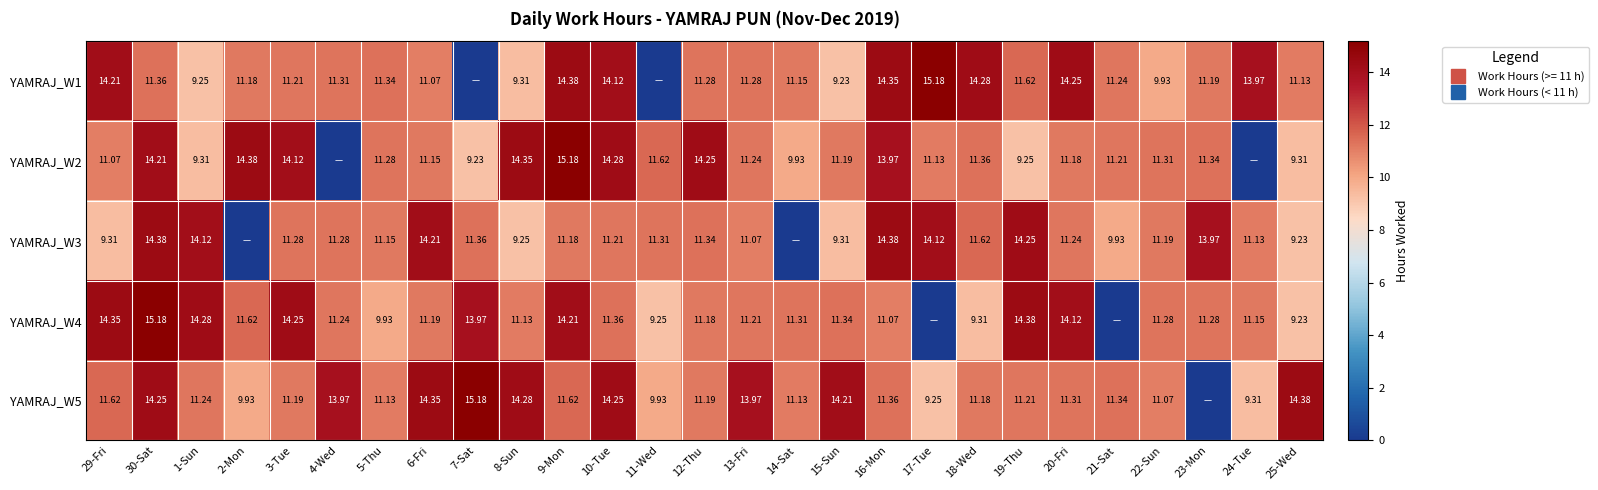

At which label does YAMRAJ_W2 reach its minimum?

4-Wed